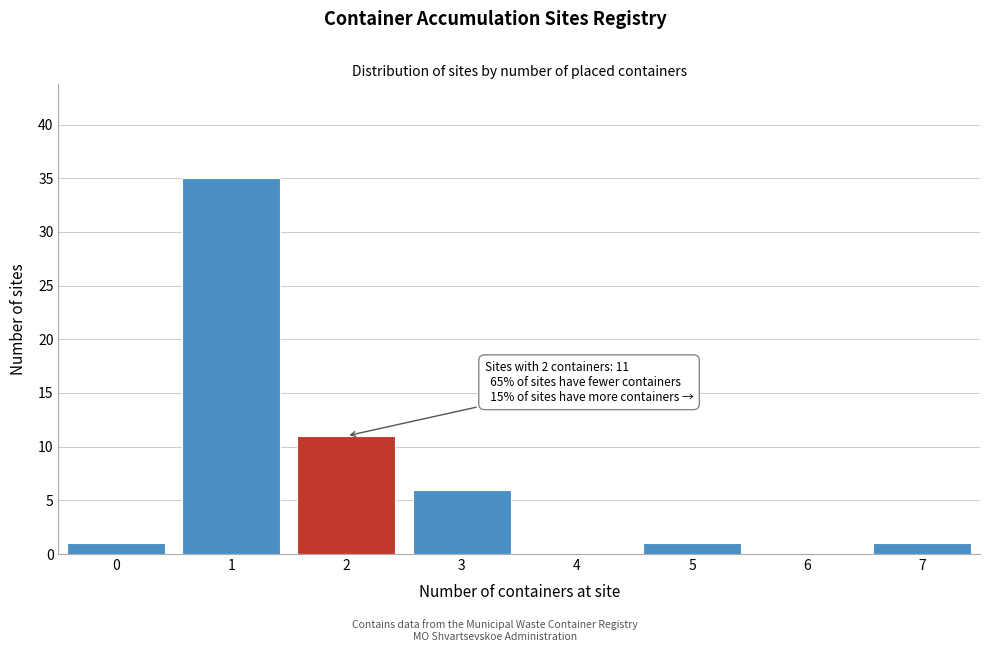

Reading right to left, transcribe all the data shown in this chart.

7=1	6=0	5=1	4=0	3=6	2=11	1=35	0=1